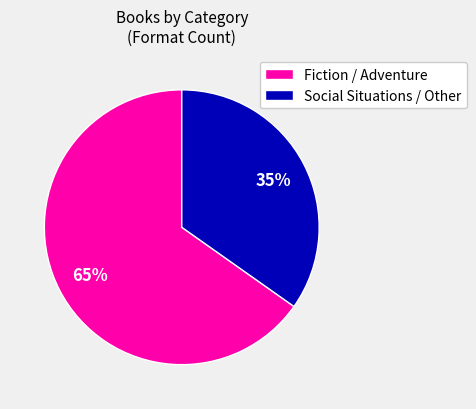

How many slices are in this pie chart?

2